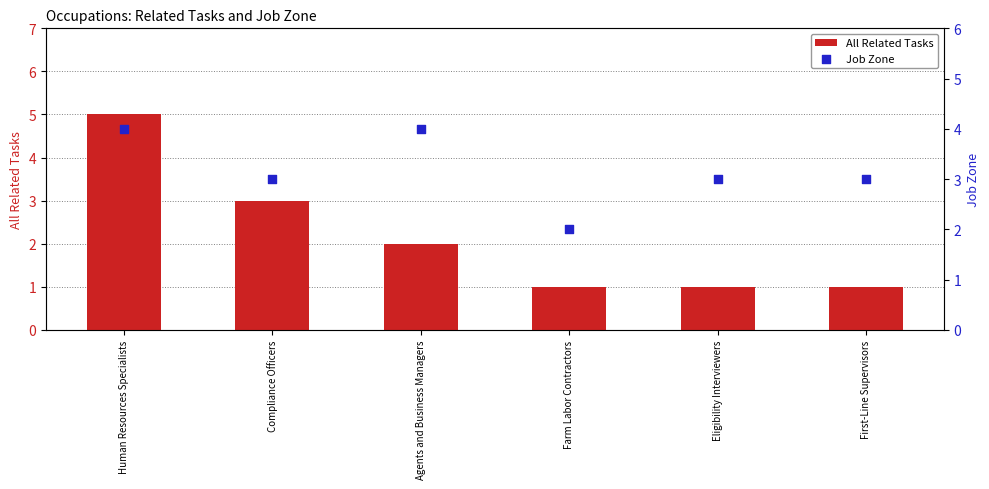

At how many categories does at least one series exceed 1?

6